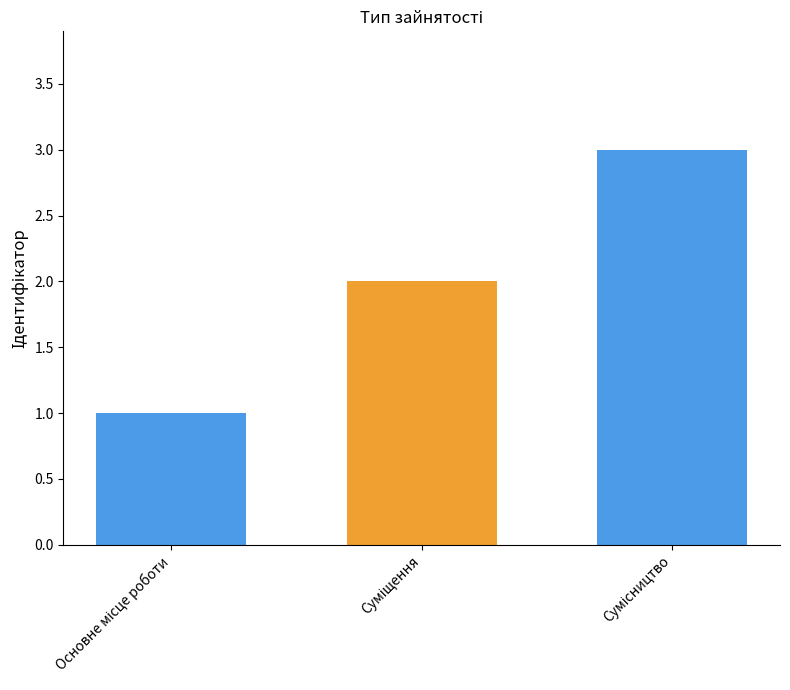

Count the number of data series in this chart.

3